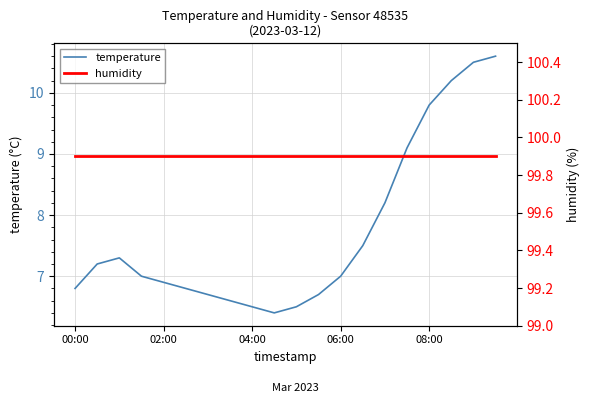

Is it true that temperature equals 2.6 at 00:00?

False